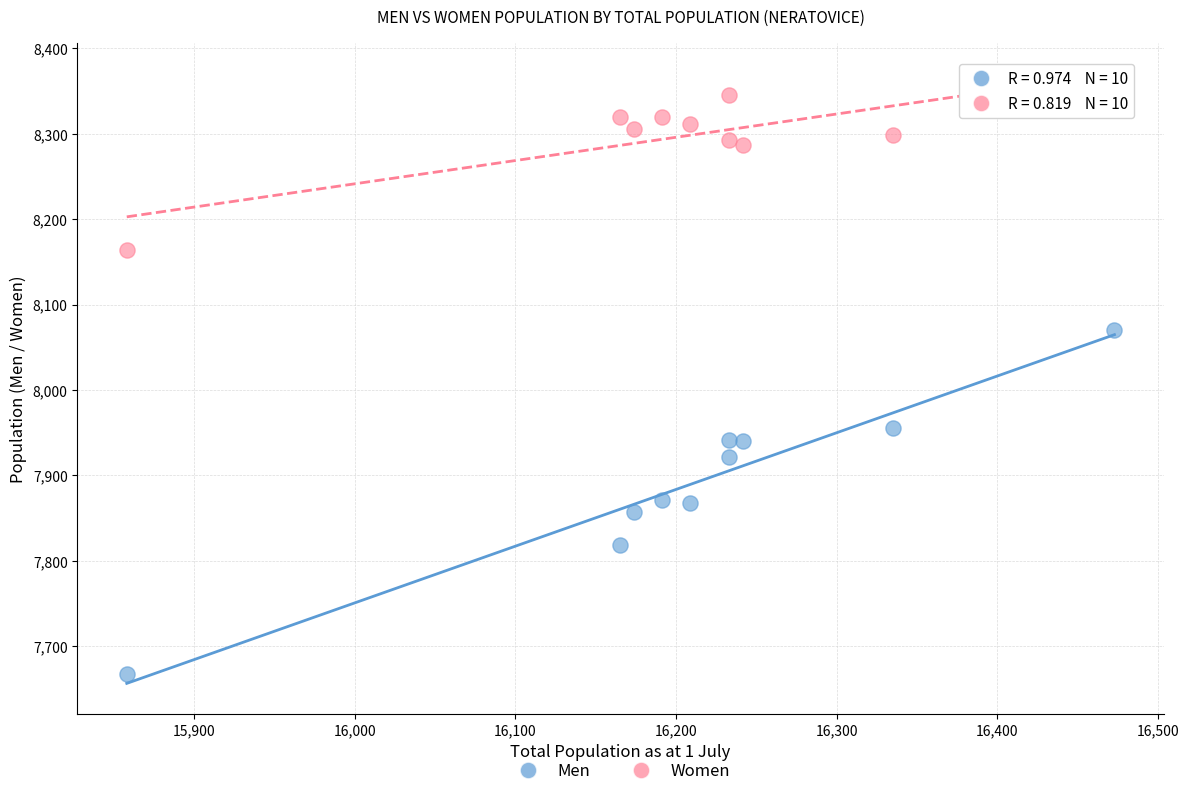

Which series reaches the maximum Y coordinate?

Women